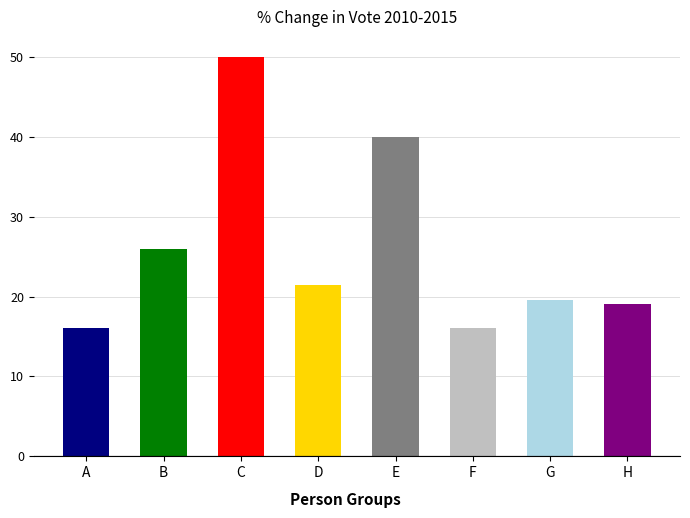

Reading left to right, what are all the values shown in this chart?

A=16.0	B=26.0	C=50.0	D=21.5	E=40.0	F=16.0	G=19.6	H=19.0